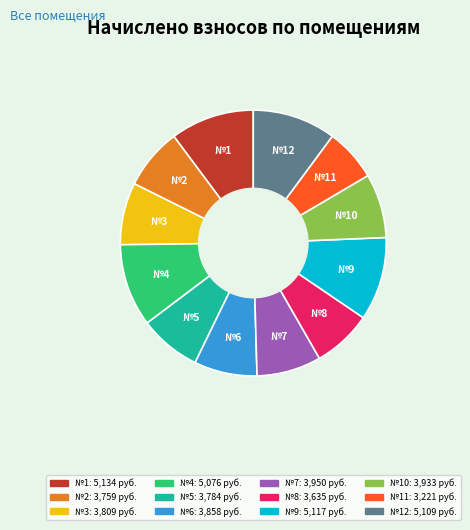

Is there any slice that represents more than half of the pie?

No